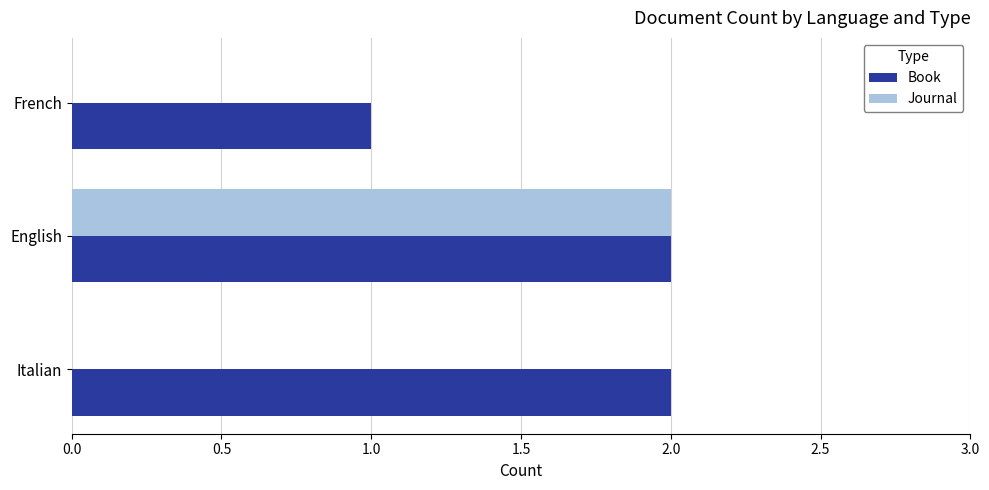

The Journal series shows -1 at French. True or false?

False